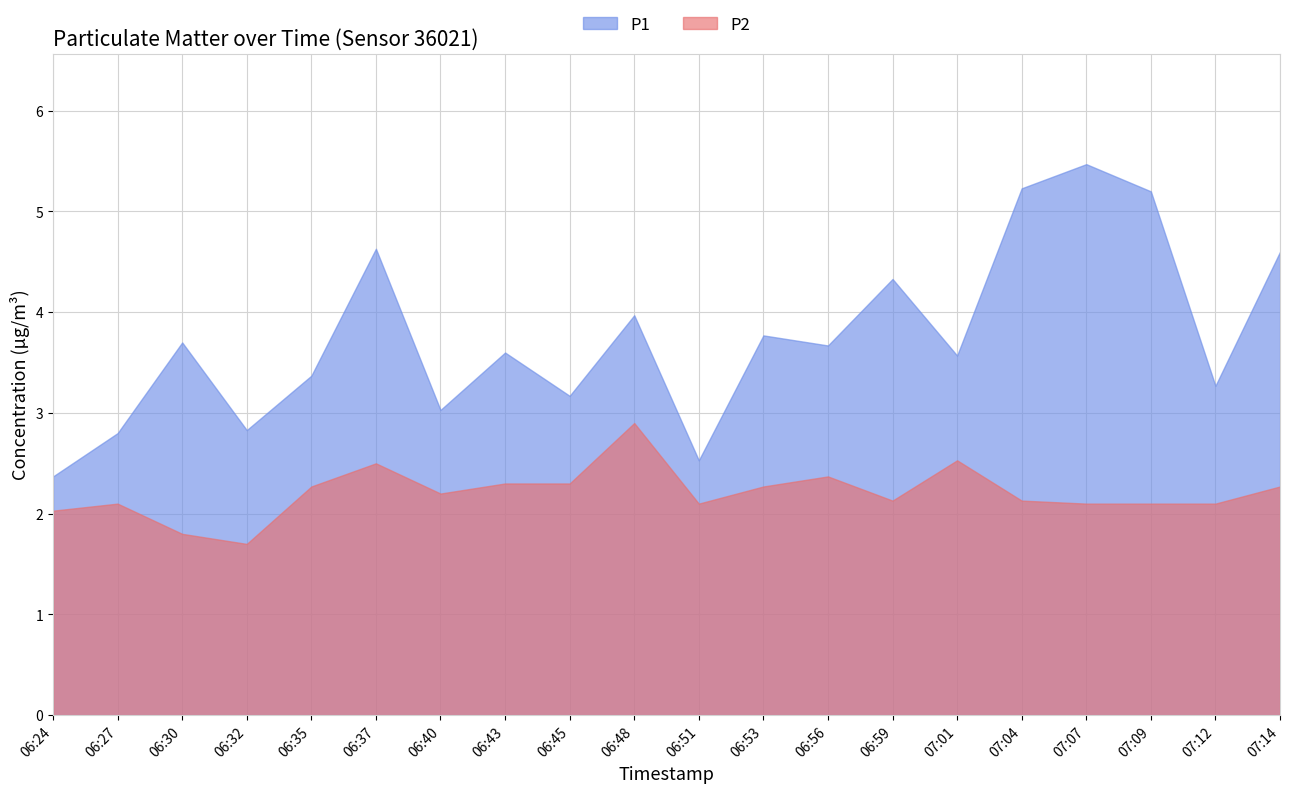

List the series in order of their overall mean, lowest first.

P2, P1